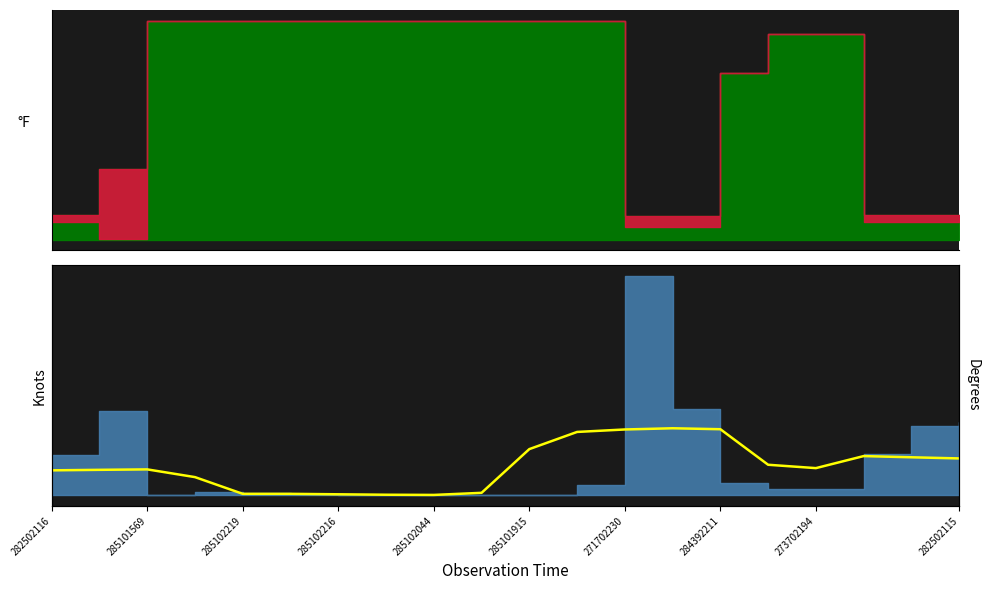

Is it true that the value at 285101915 is 35.2?

False